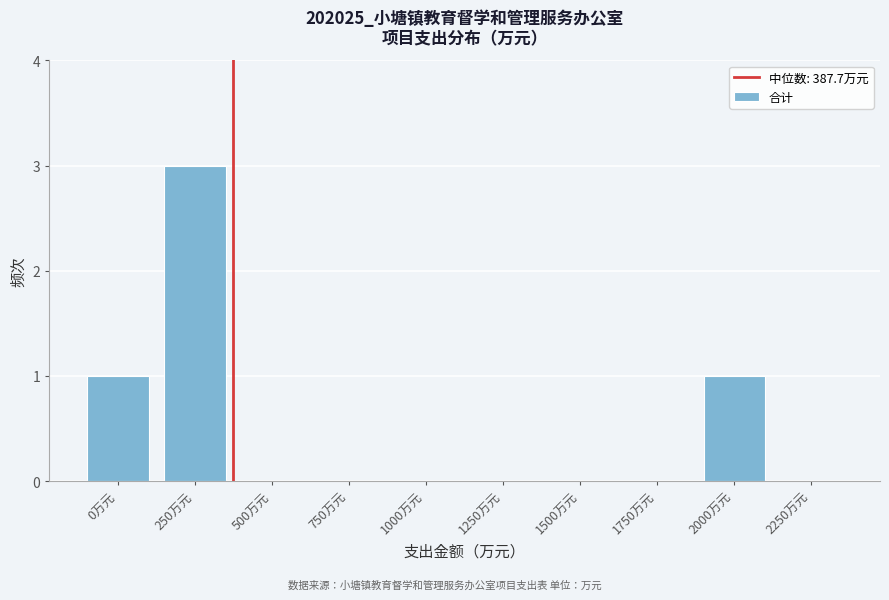

Reading left to right, what are all the values shown in this chart?

0万元=1	250万元=3	500万元=0	750万元=0	1000万元=0	1250万元=0	1500万元=0	1750万元=0	2000万元=1	2250万元=0